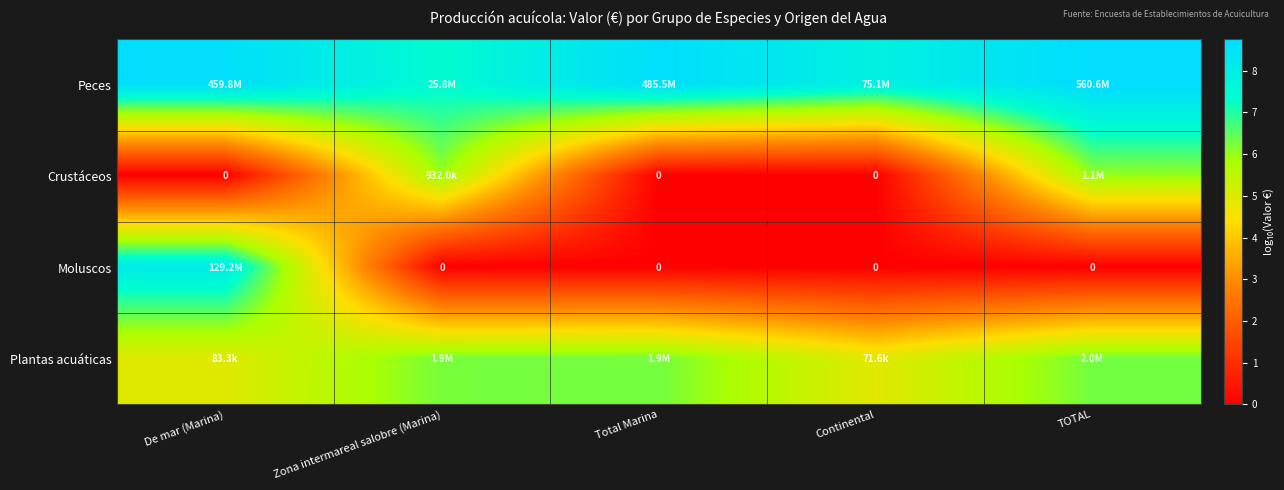

The Crustáceos series shows 0.0 at Continental. True or false?

True